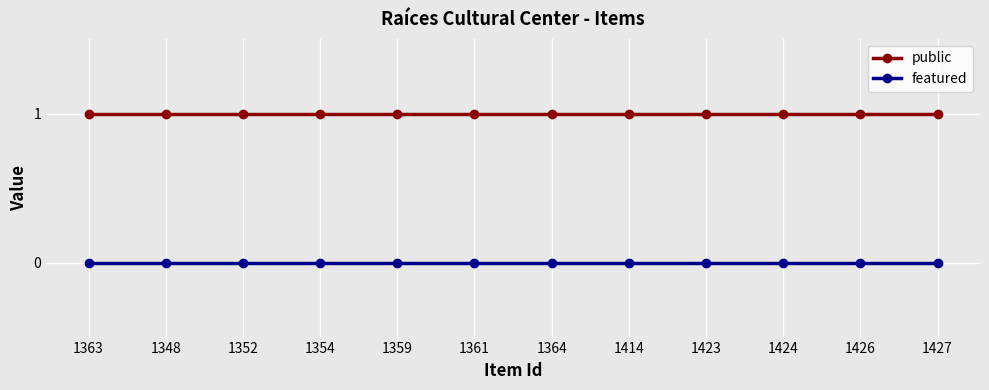

What position from the right is 1348?

11